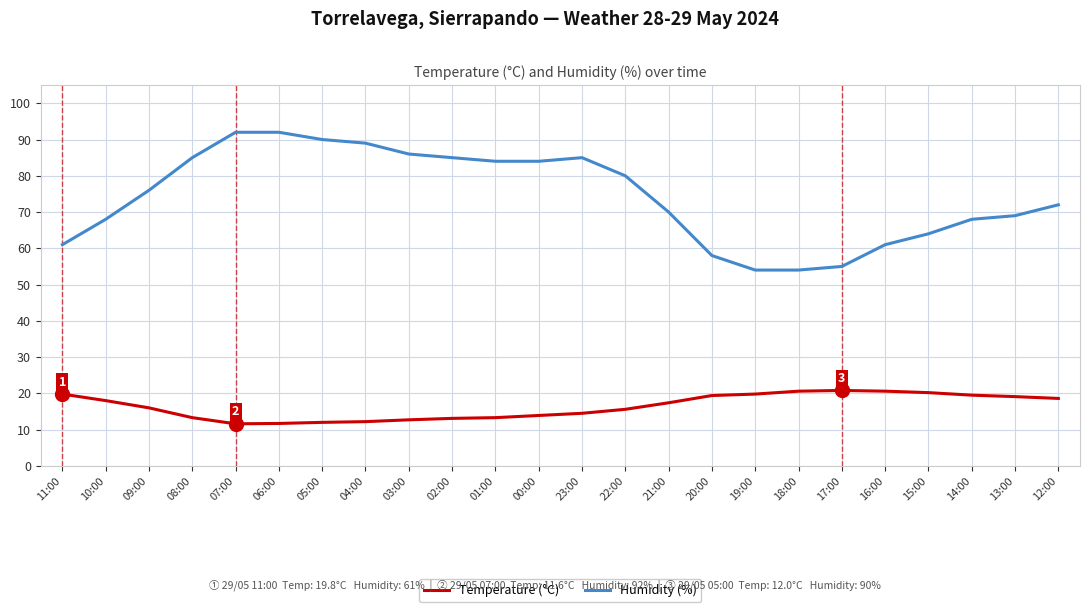

What position from the left is 01:00?

11